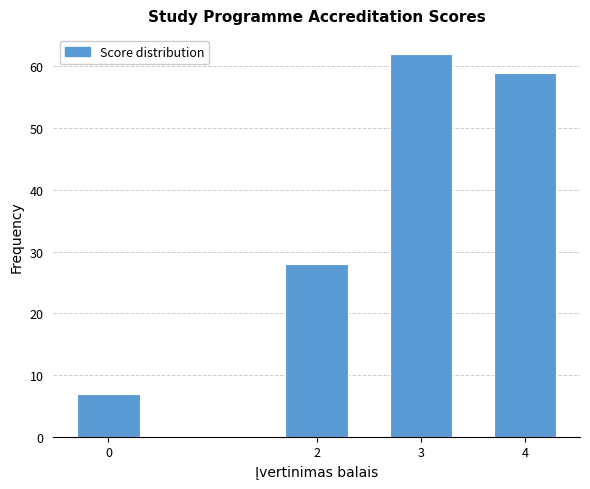

Reading left to right, what are all the values shown in this chart?

7	28	62	59